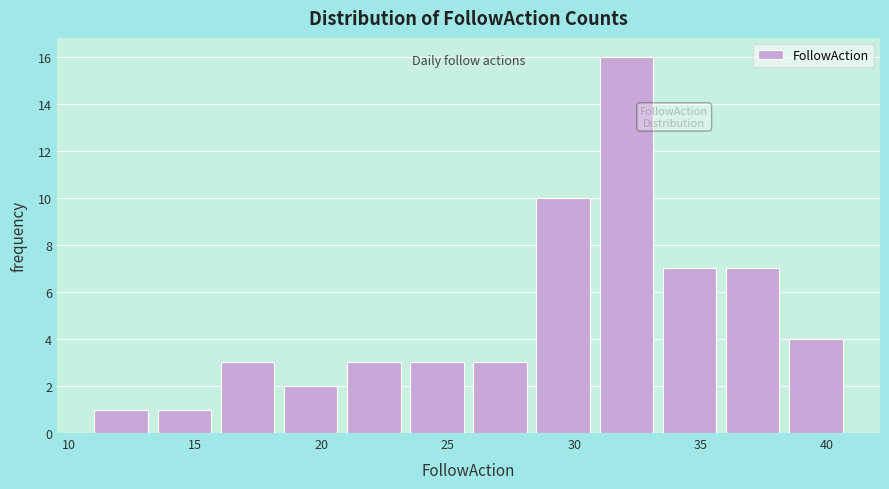

Reading left to right, transcribe this chart: for each bar, give the range it covers on the x-axis and its height. The values are not printed on the chart, so give them approximately, as read against the axis.

11.0 to 13.5: 1
13.5 to 16.0: 1
16.0 to 18.5: 3
18.5 to 21.0: 2
21.0 to 23.5: 3
23.5 to 26.0: 3
26.0 to 28.5: 3
28.5 to 31.0: 10
31.0 to 33.5: 16
33.5 to 36.0: 7
36.0 to 38.5: 7
38.5 to 41.0: 4